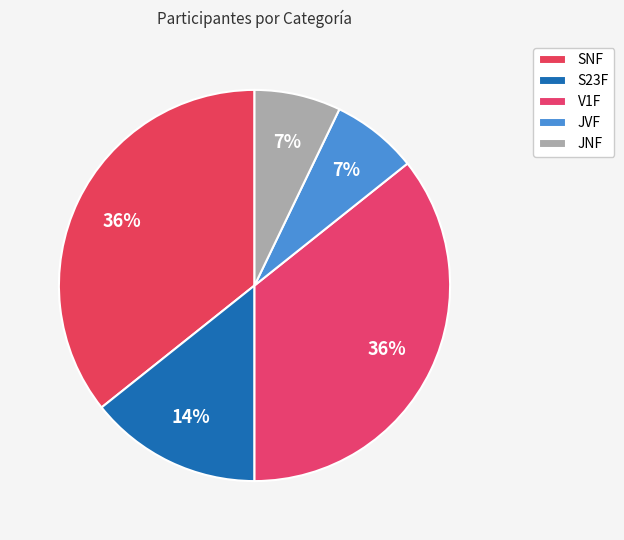

Count the number of slices in the pie.

5